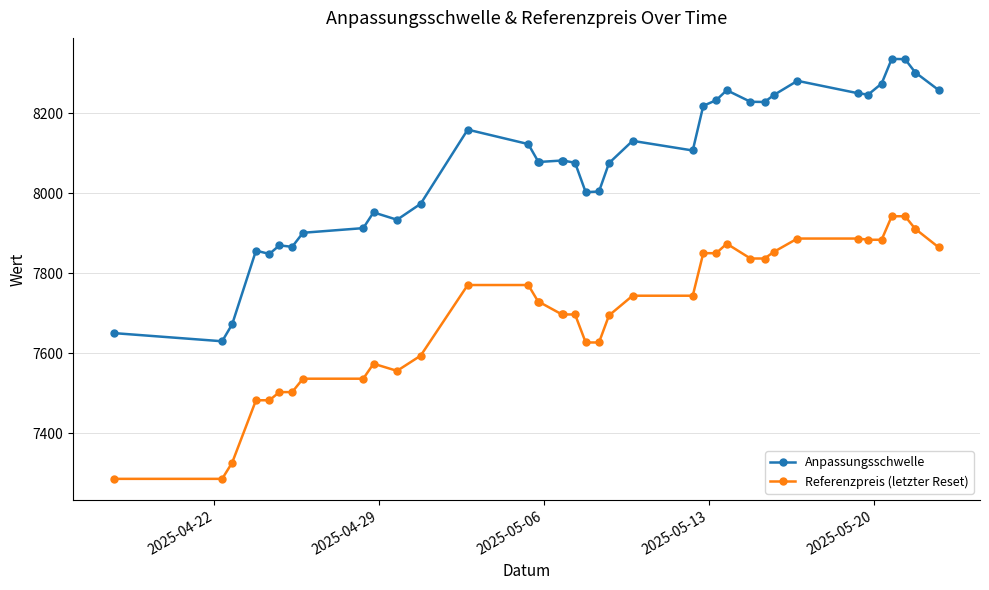

Which series has the widest spread of values?

Anpassungsschwelle